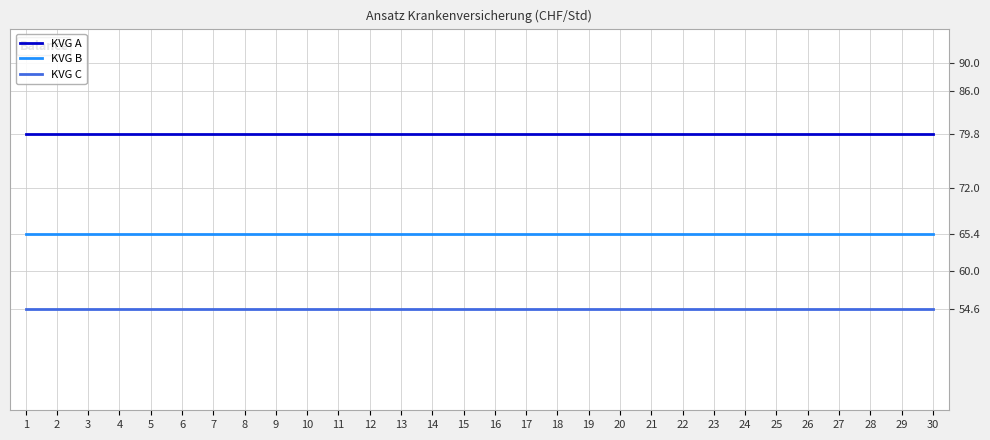

True or false: KVG B and KVG C intersect in this chart.

False